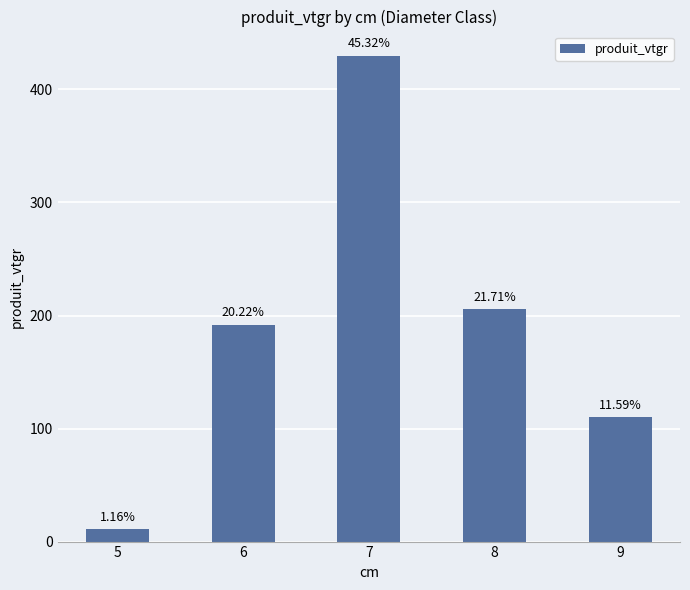

Does the chart contain stacked bars?

No